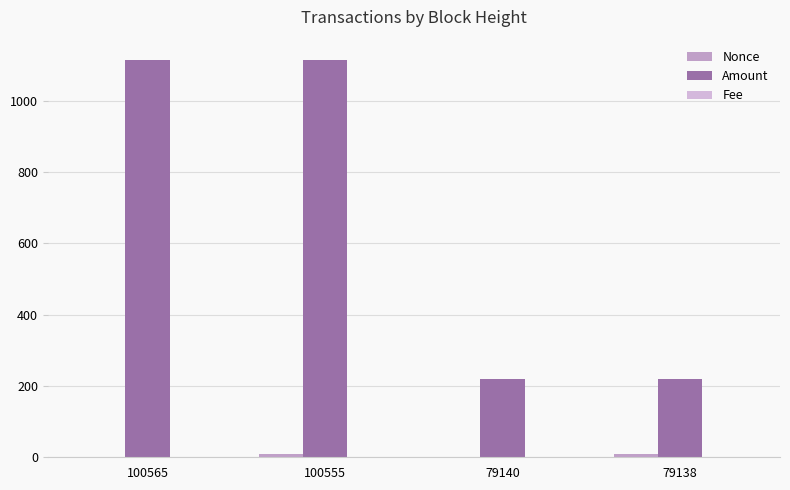

List the series in order of their peak value, lowest first.

Fee, Nonce, Amount